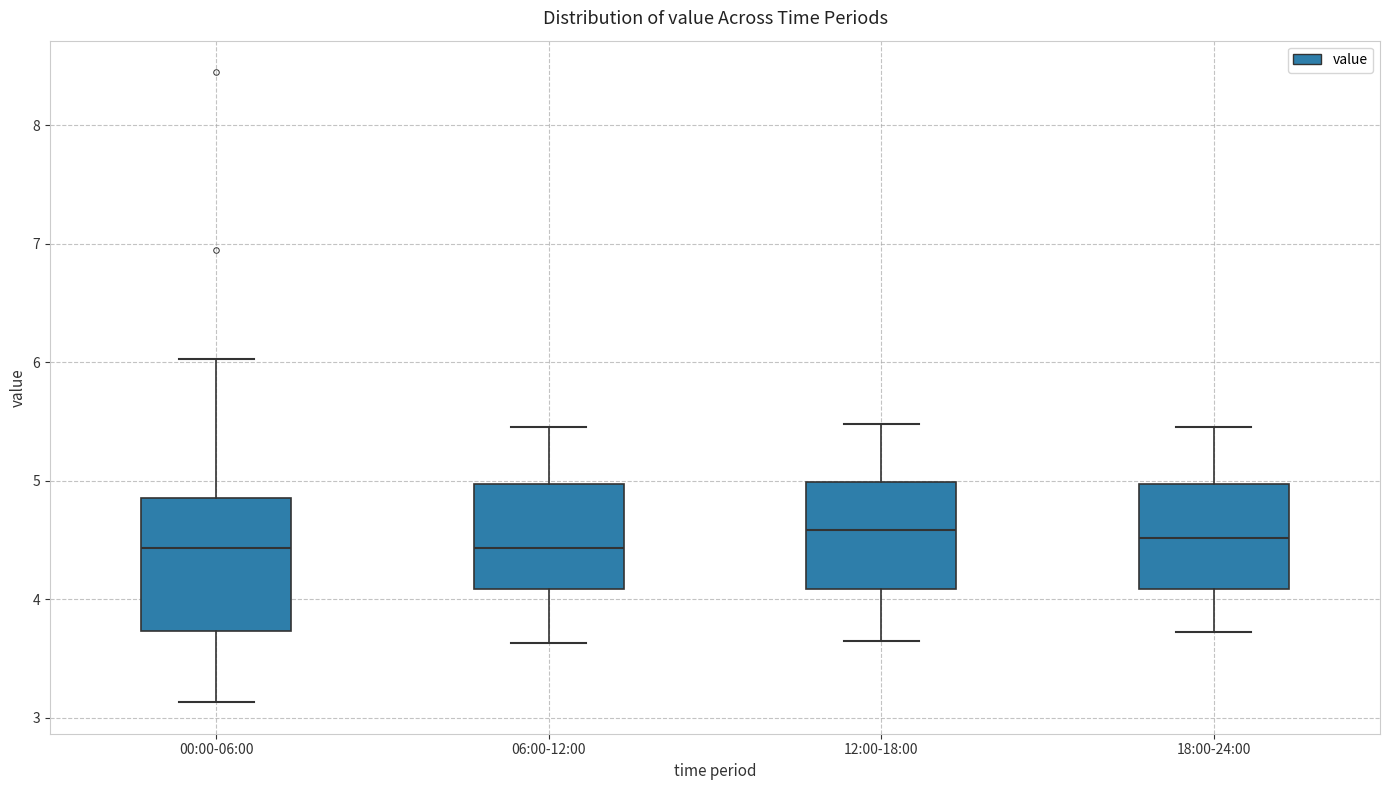

Reading left to right, transcribe this box plot: for each box, give where its median line is, the range the box spans, and where its two whiskers end, as read against the y-axis. The values are not printed on the chart, so give them approximately, as read against the axis.

00:00-06:00: median 4.4, box 3.7 to 4.9, whiskers 3.1 to 6.0
06:00-12:00: median 4.4, box 4.1 to 5.0, whiskers 3.6 to 5.5
12:00-18:00: median 4.6, box 4.1 to 5.0, whiskers 3.7 to 5.5
18:00-24:00: median 4.5, box 4.1 to 5.0, whiskers 3.7 to 5.5